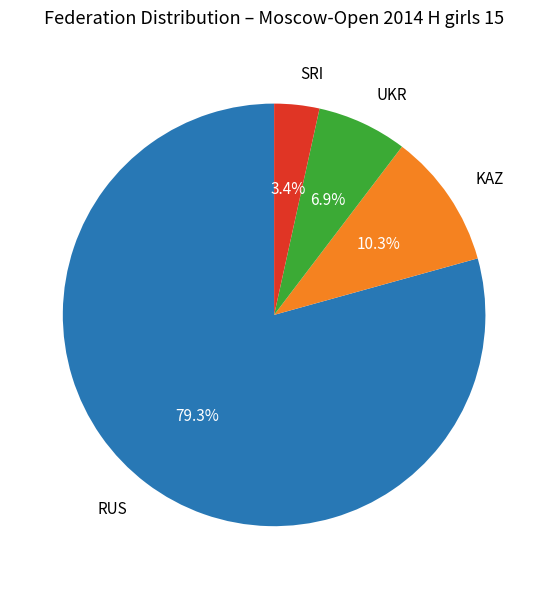

What is the majority slice?

RUS